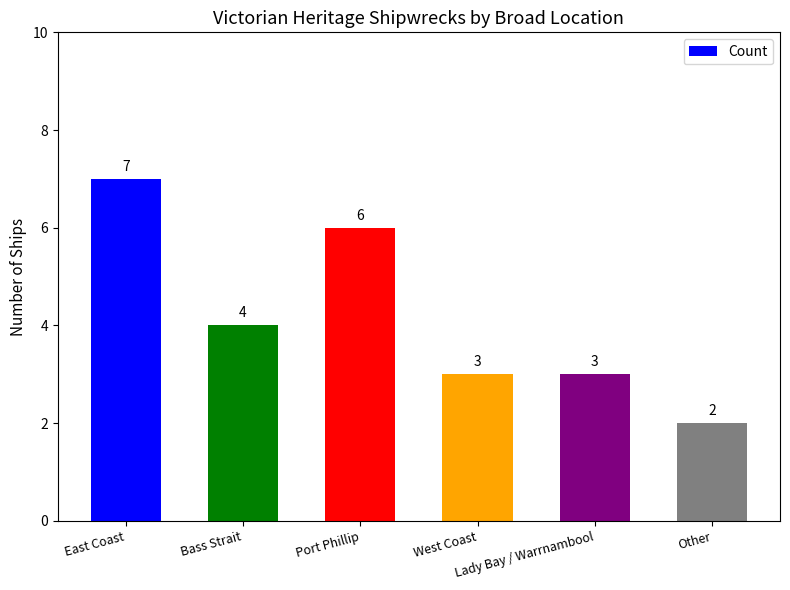

What is the value of the 3rd bar from the left?

6